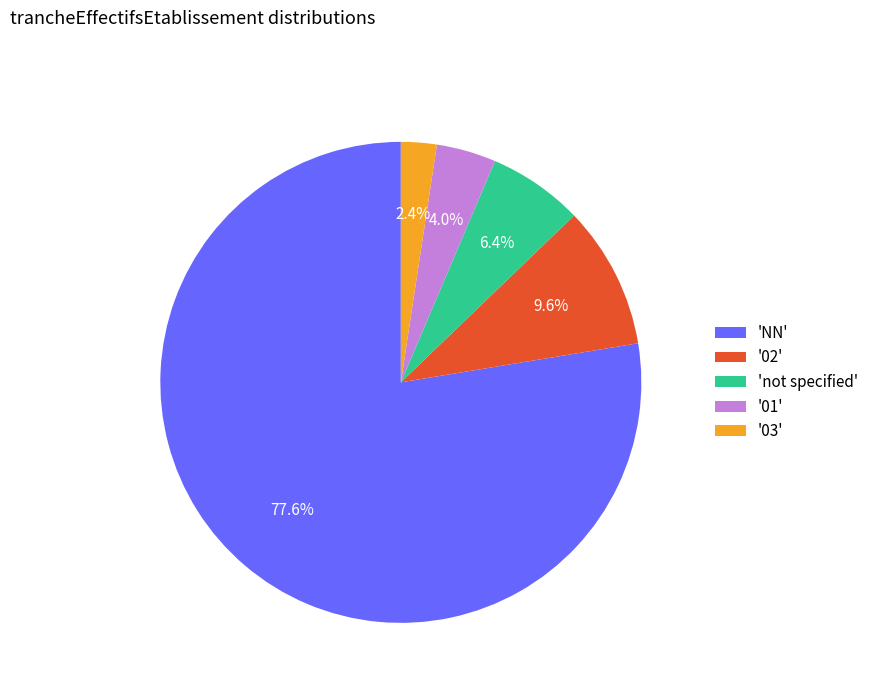

How many slices are in this pie chart?

5